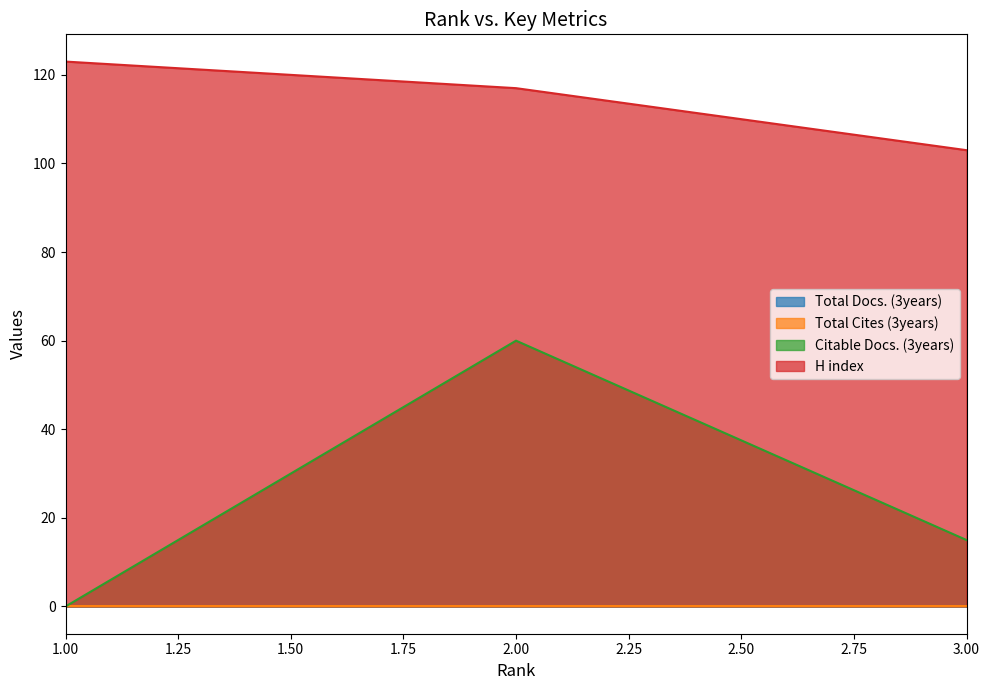

Between 1 and 2, which series saw the biggest shift?

Citable Docs. (3years)